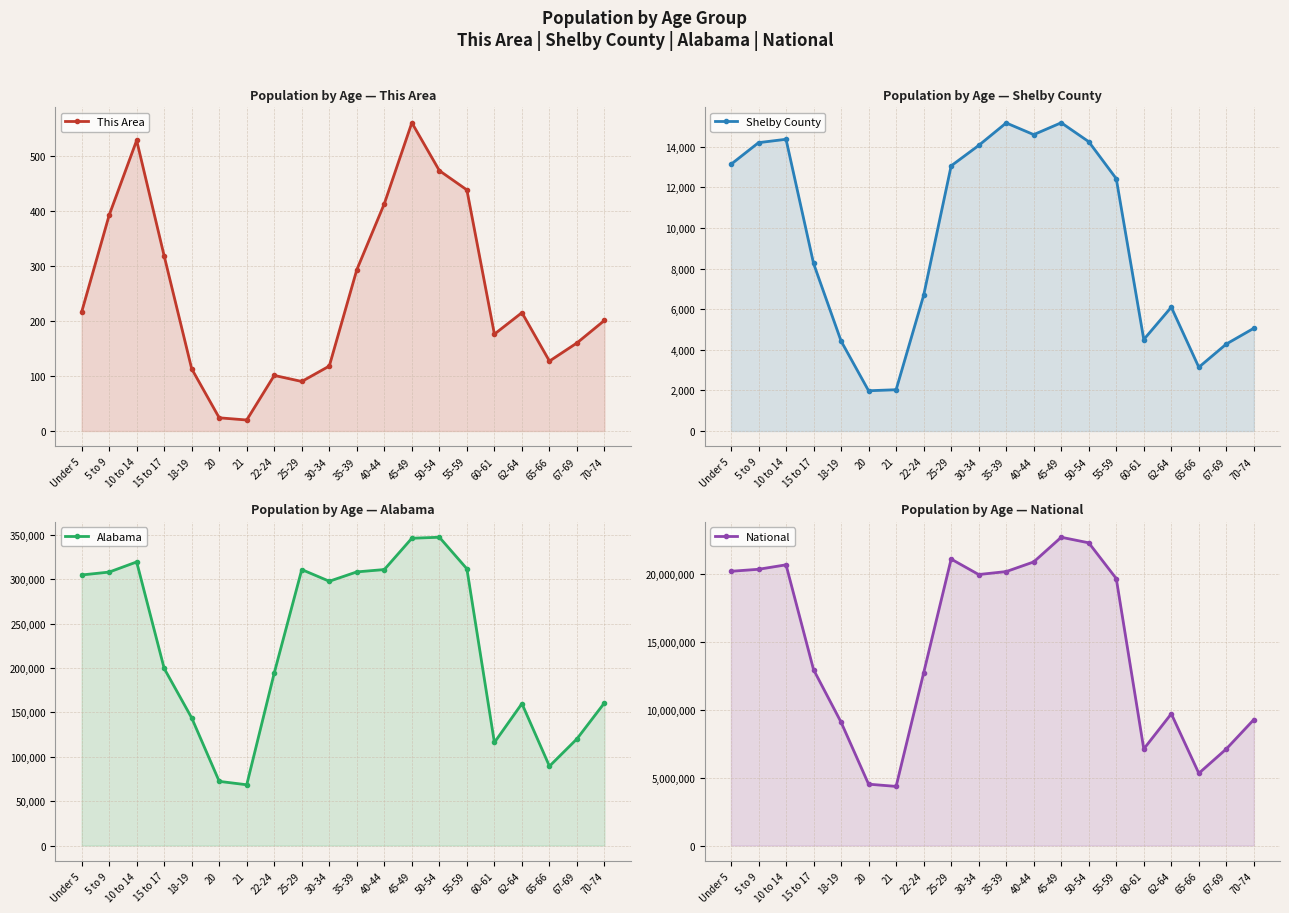

True or false: Alabama and National intersect in this chart.

False